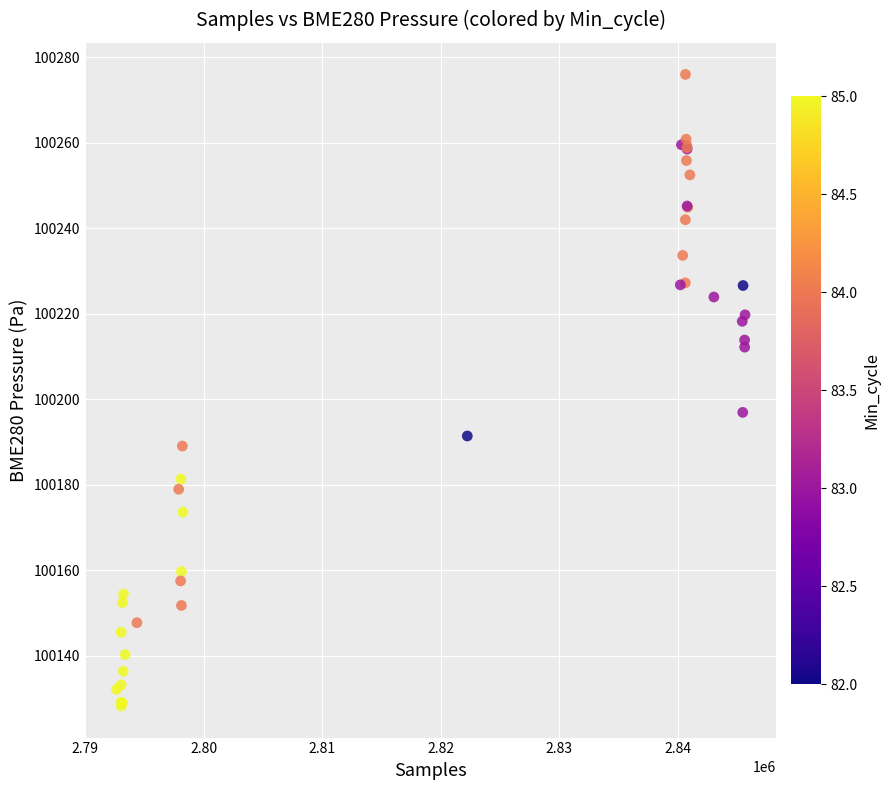

What Y value in the scatter plot is closest to 100202?

100196.9